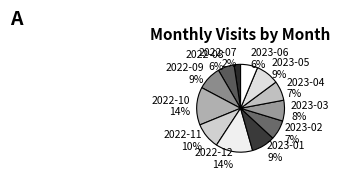

Combined, do 2022-11 10% and 2023-02 7% account for over 50%?

No